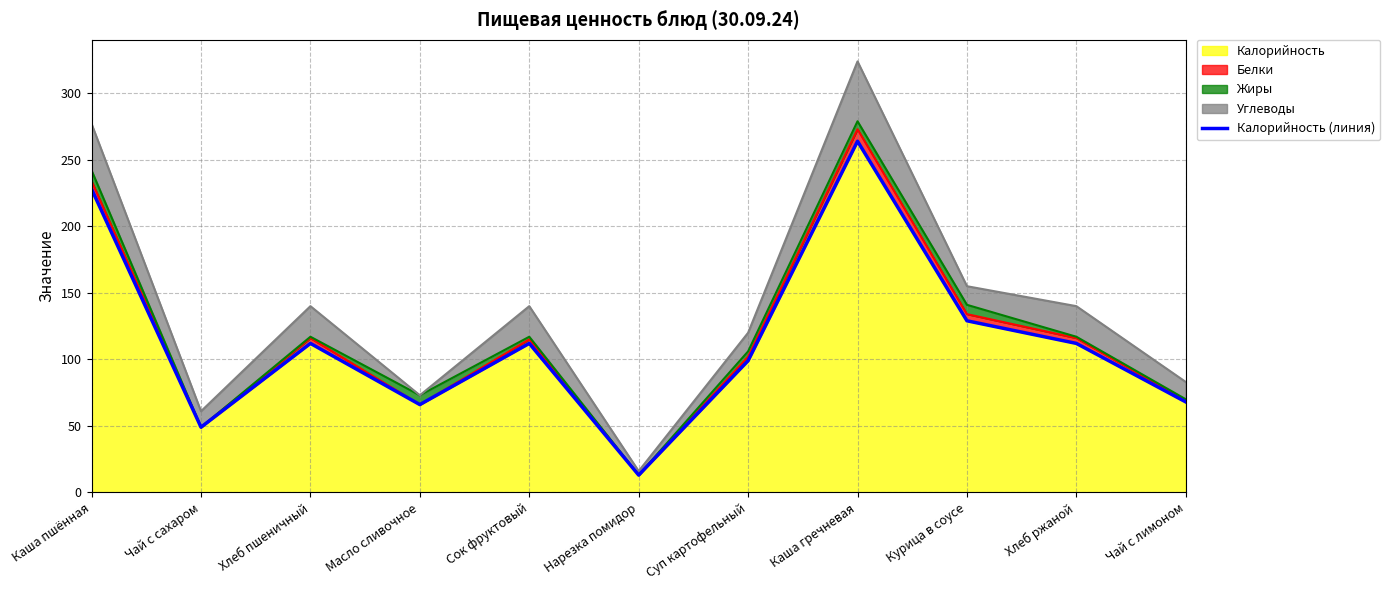

The value at Курица в соусе is 213. True or false?

False